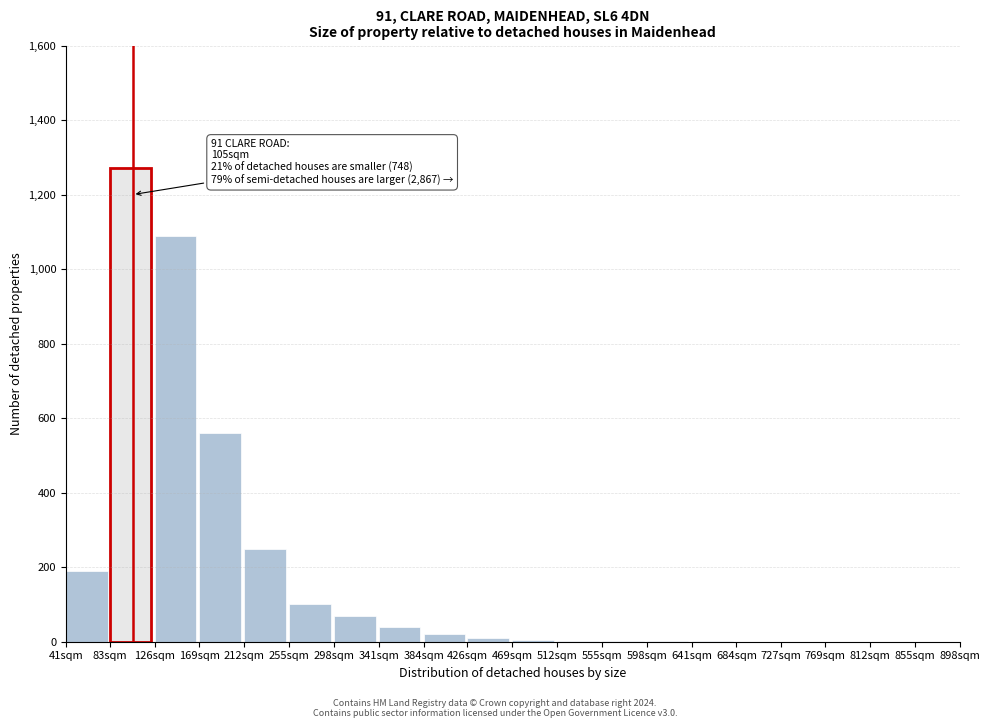

What is the greatest value displayed?

1270